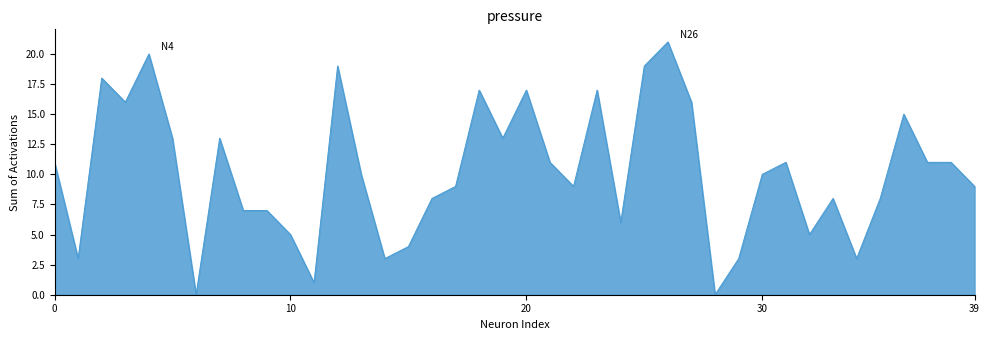

What is the maximum value shown in the chart?

21